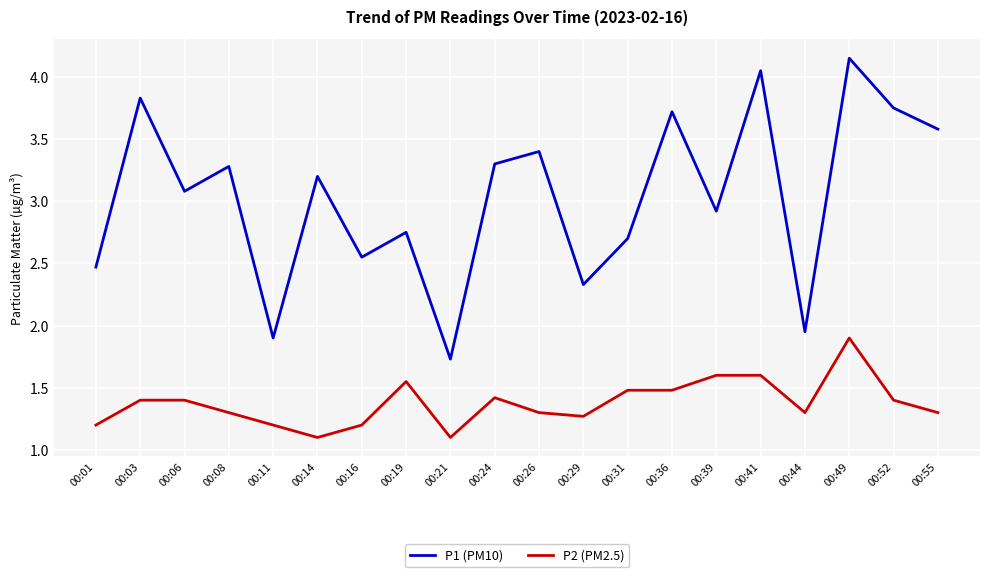

True or false: P2 (PM2.5) and P1 (PM10) intersect in this chart.

False